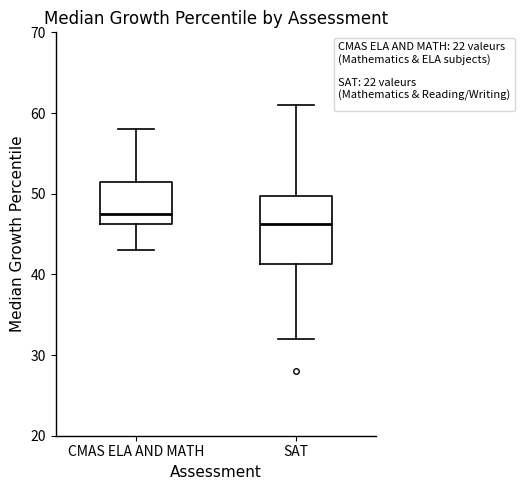

Which box's median line is the lowest?

SAT